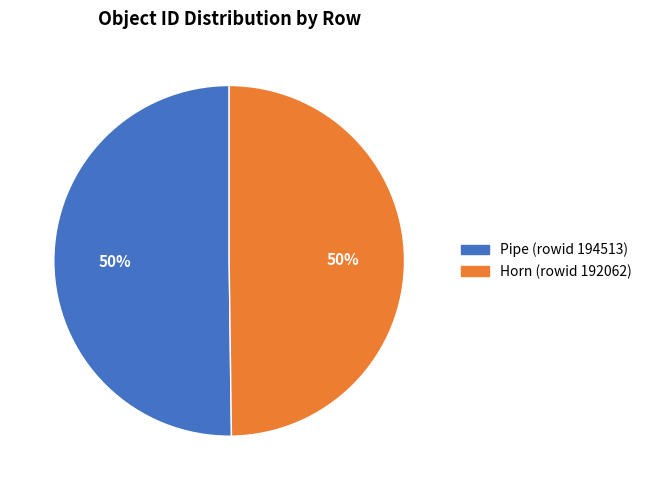

To the nearest percent, what is the average slice percentage?

50%